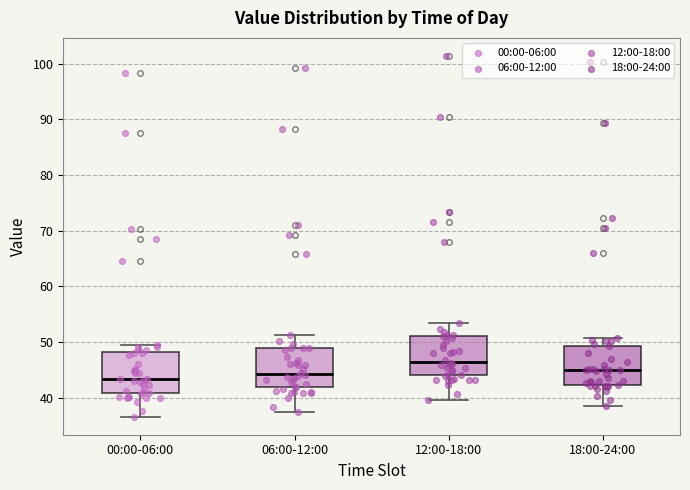

Reading left to right, read every box against the y-axis: the position of its median line, the range the box covers, and the ends of its whiskers. The values are not printed on the chart, so give them approximately, as read against the axis.

00:00-06:00: median 43, box 41 to 48, whiskers 37 to 49
06:00-12:00: median 44, box 42 to 49, whiskers 37 to 51
12:00-18:00: median 46, box 44 to 51, whiskers 40 to 53
18:00-24:00: median 45, box 42 to 49, whiskers 39 to 51